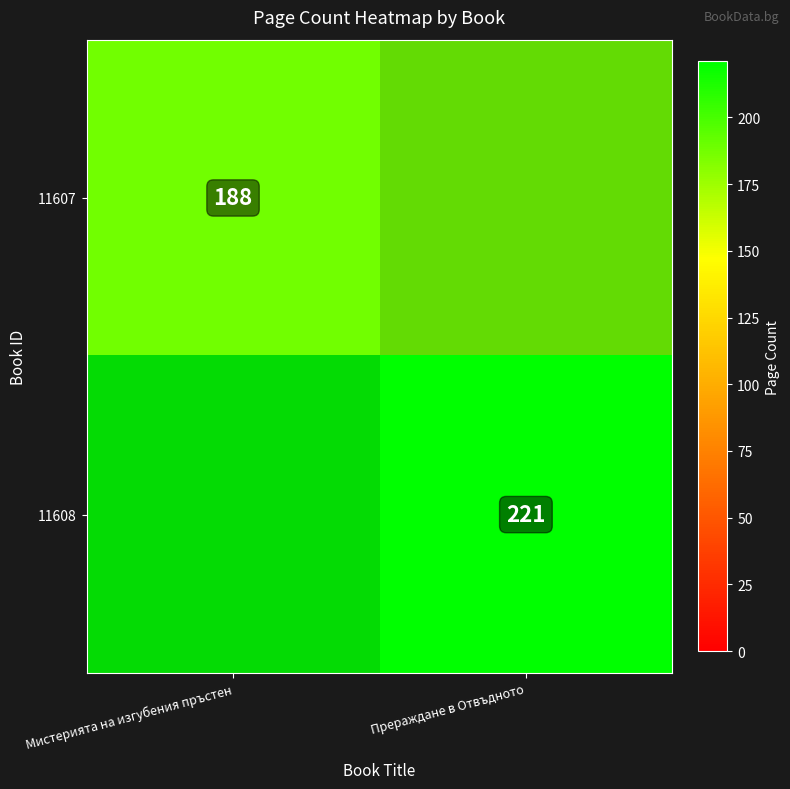

What is the maximum value shown in the chart?

221